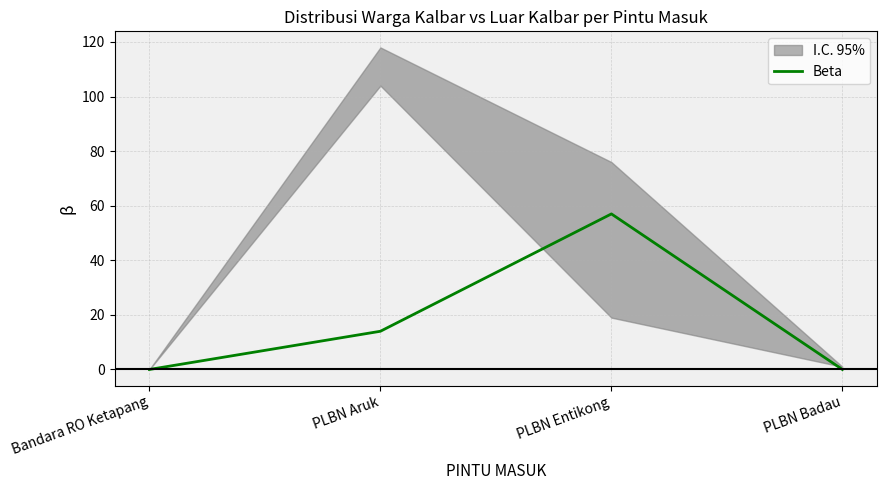

What is the greatest value displayed?

57